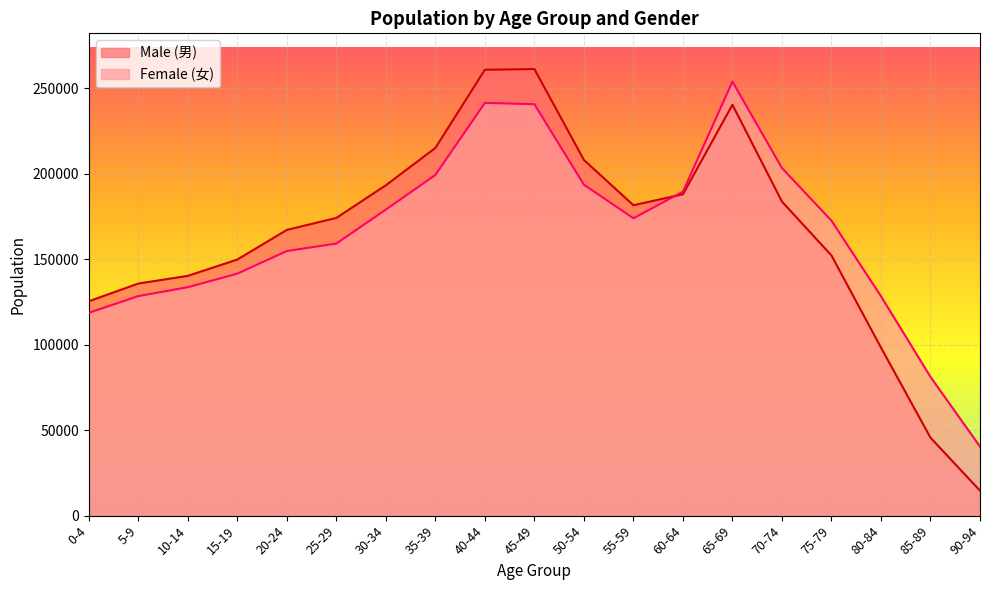

Read the Male (男) value at 45-49, to the nearest 50.

261200